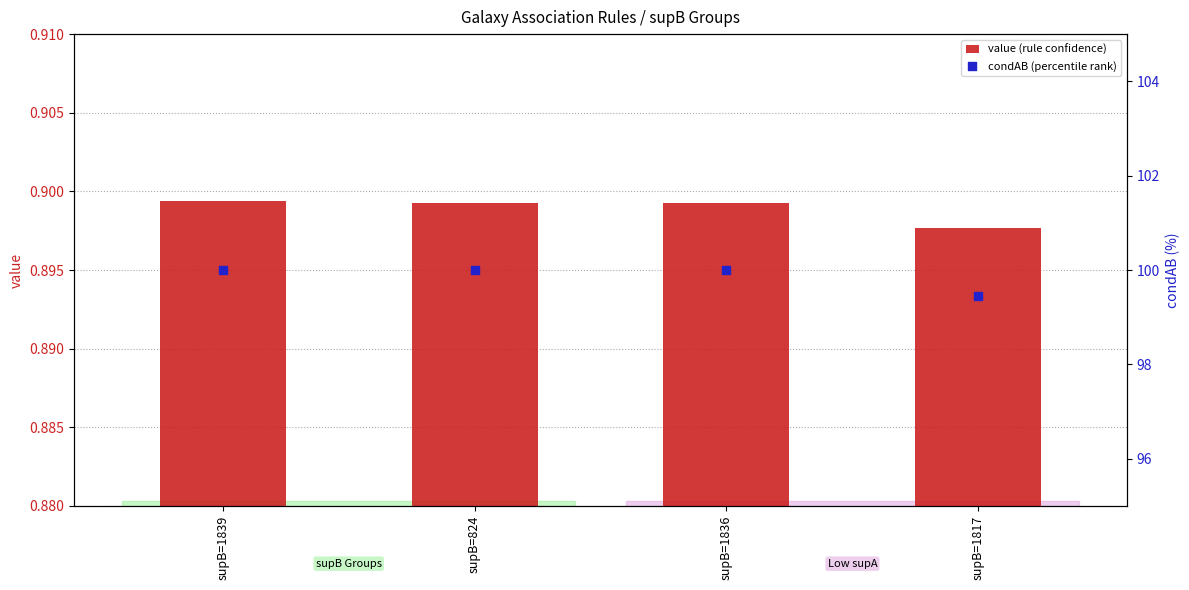

What are all the series names shown in the legend?

value (rule confidence), condAB (percentile rank)